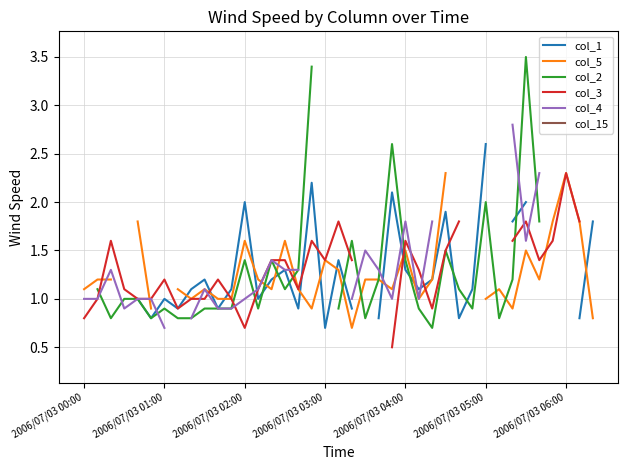

How many intersections are there between col_2 and col_4?

9